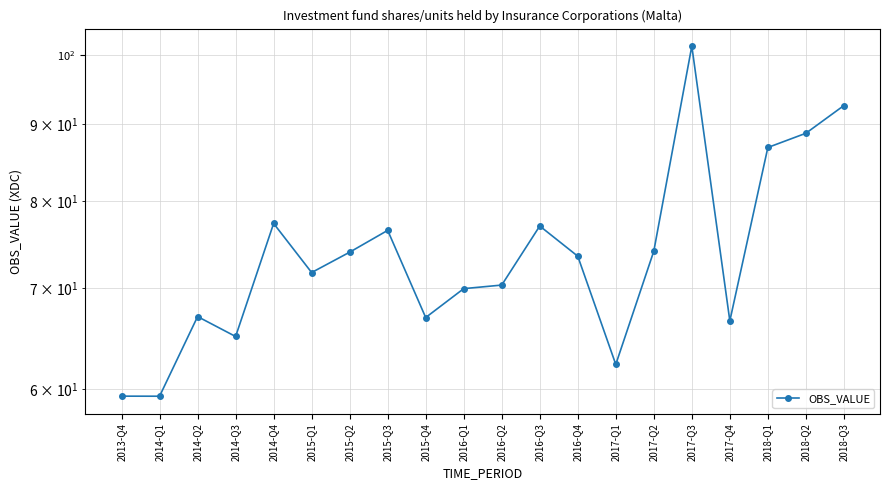

Is this an area chart (filled region under the line)?

No